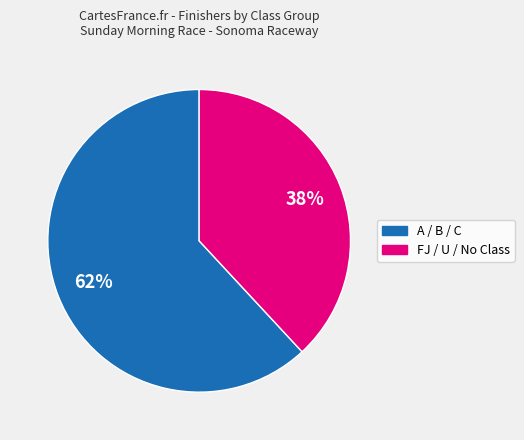

To the nearest percent, what is the difference between the largest and smallest slice percentages?

24%